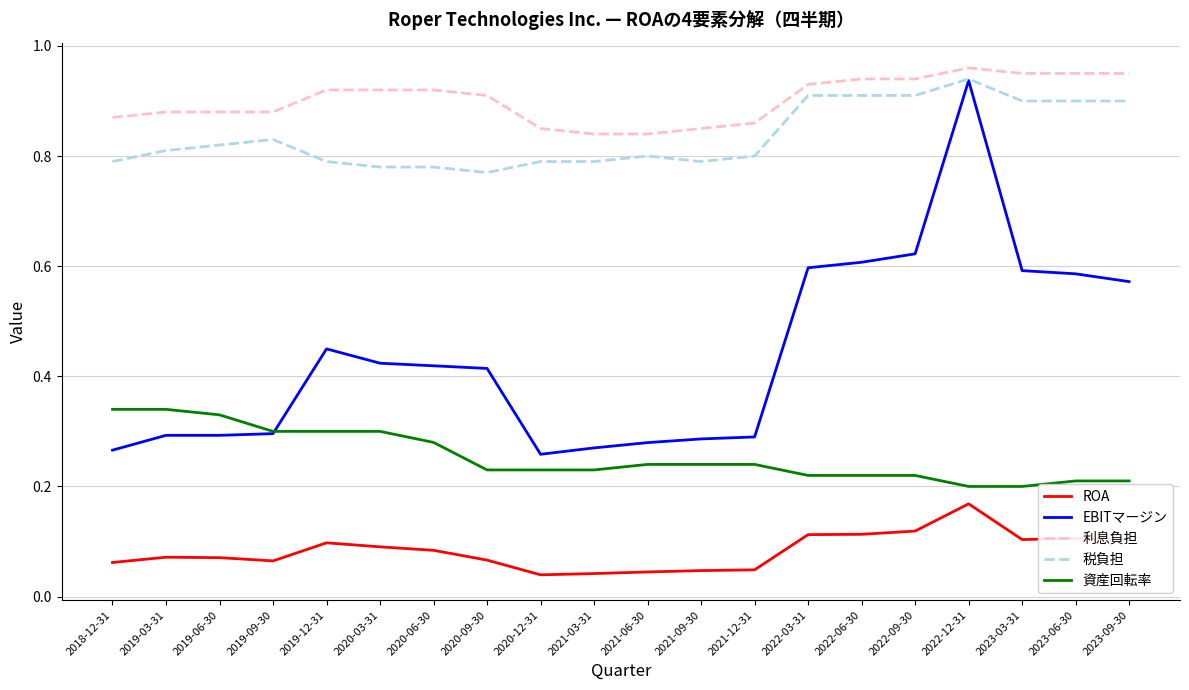

True or false: ROA and 利息負担 intersect in this chart.

False